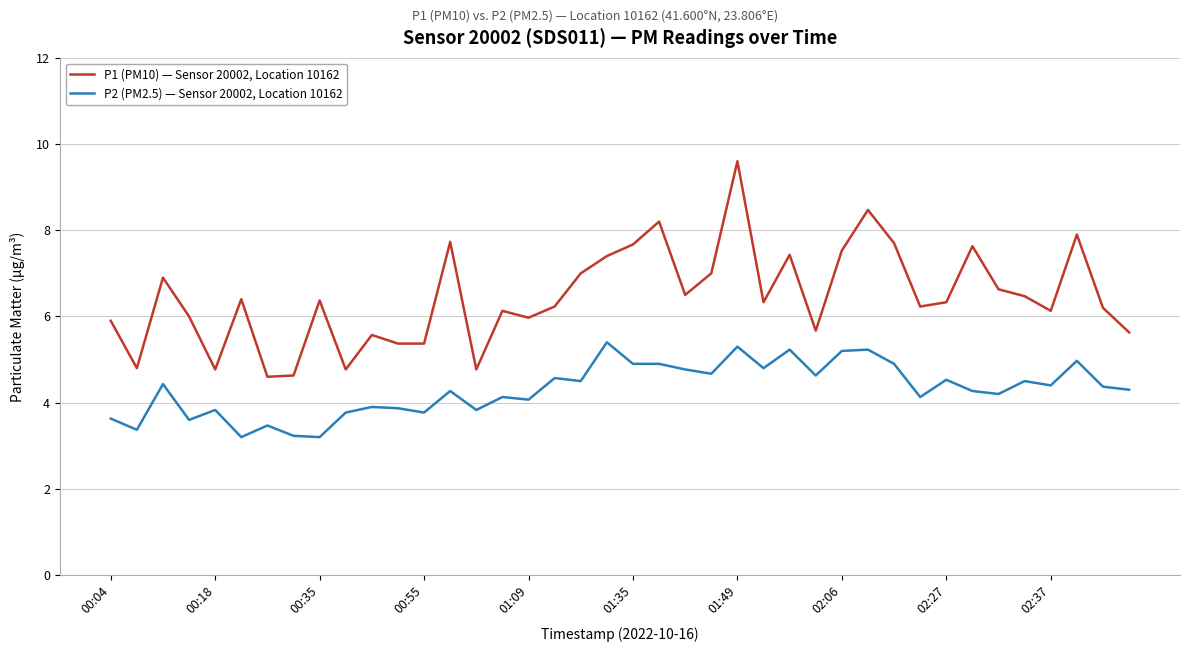

What is the minimum value for P1 (PM10) — Sensor 20002, Location 10162?

4.6